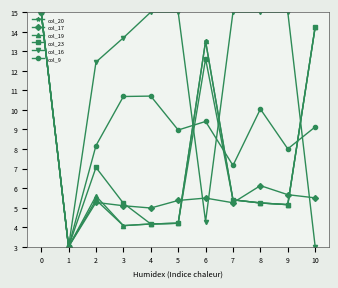

What is the value of the col_9 point at the 9th from the left?

10.0